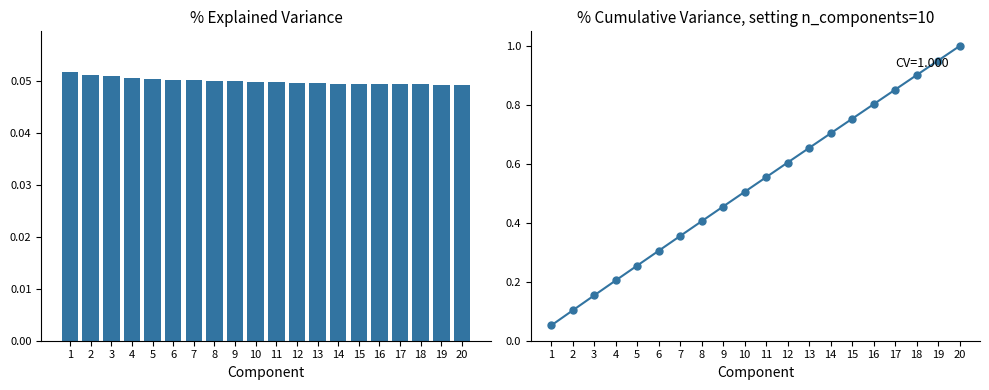

Is it true that the value at 10 is 0.5?

True